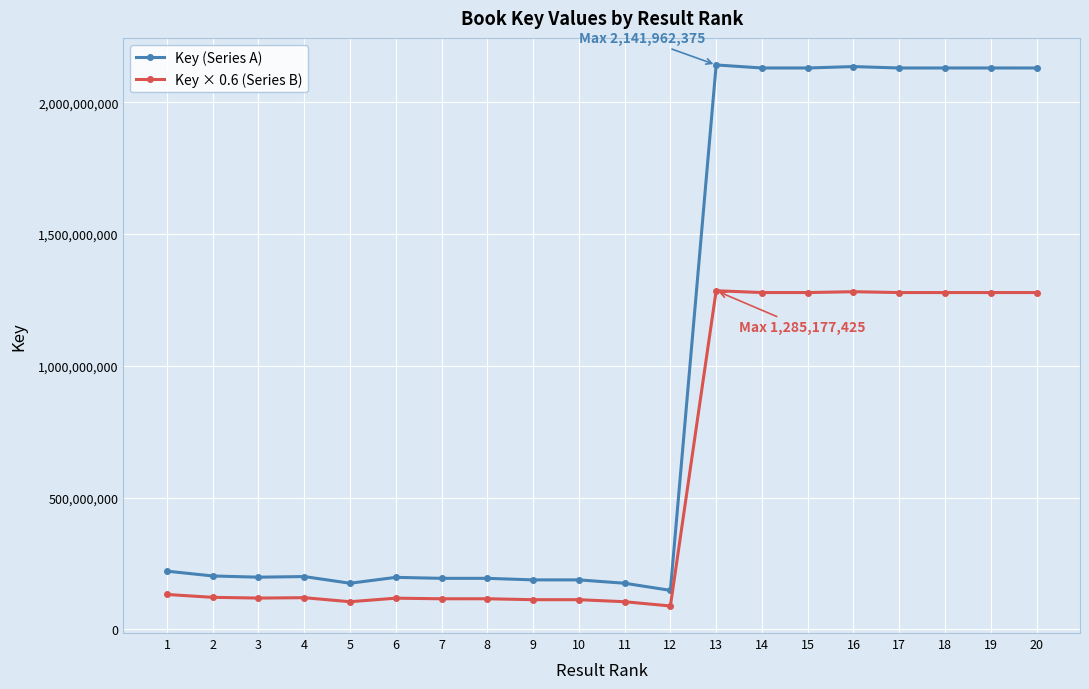

What is the value of the Key (Series A) point at the 15th from the left?

2130393798.0